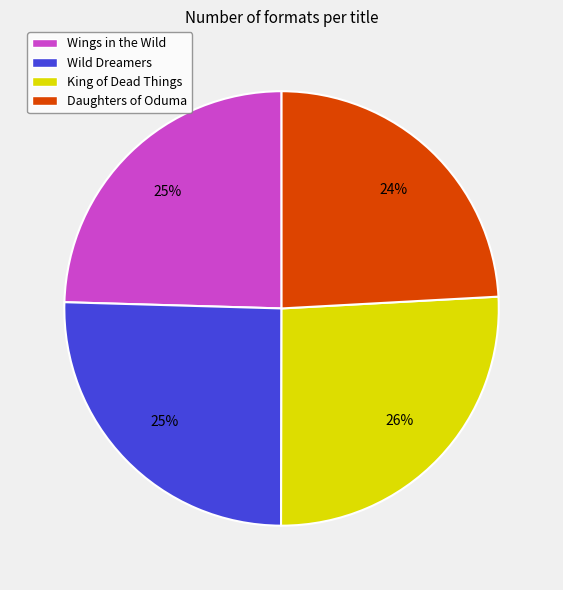

Combined, do Daughters of Oduma and Wings in the Wild account for over 50%?

No